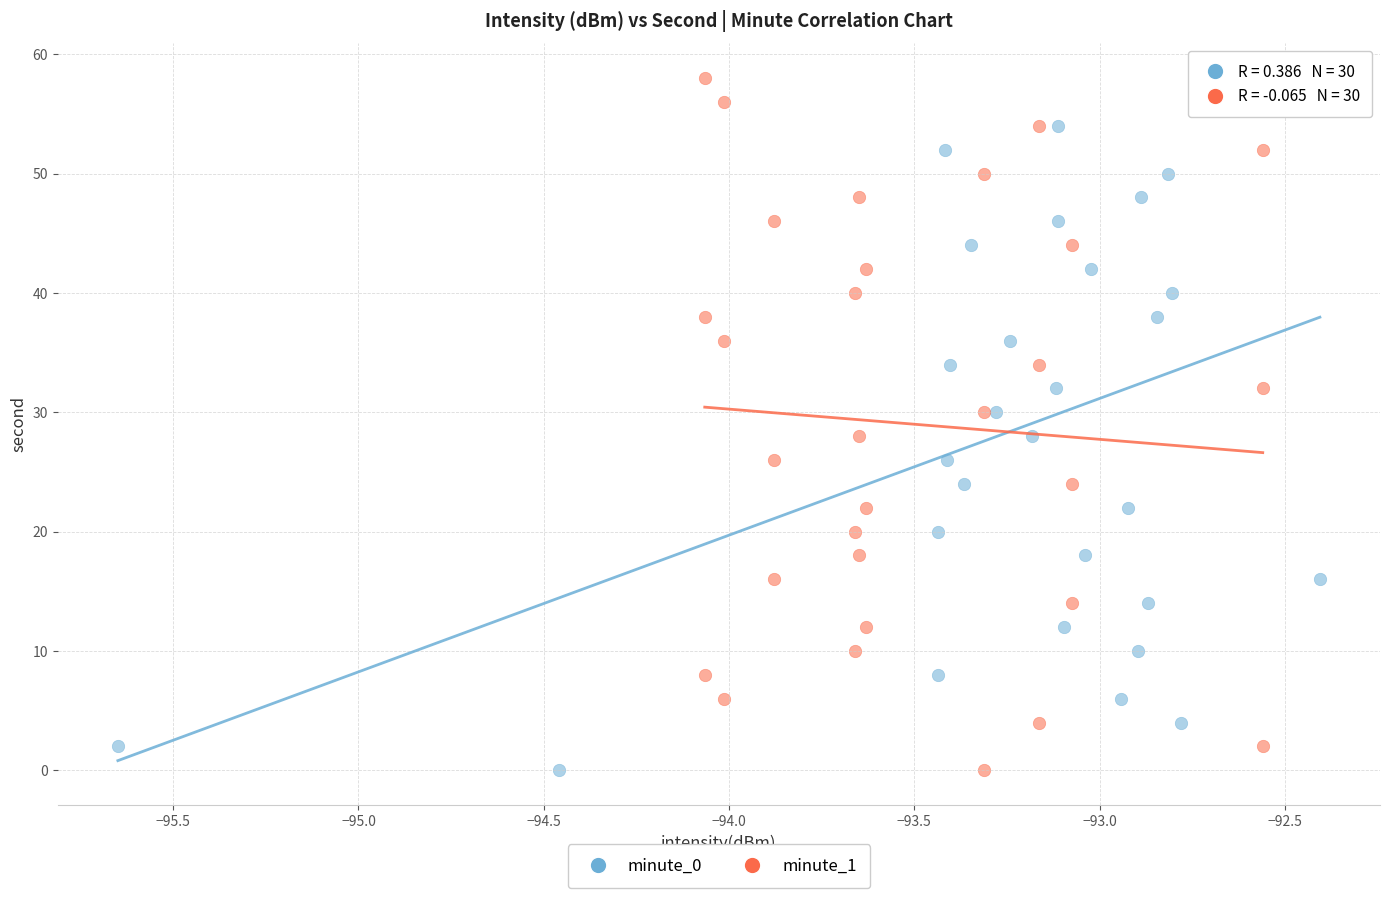

What are all the series names shown in the legend?

minute_0, minute_1